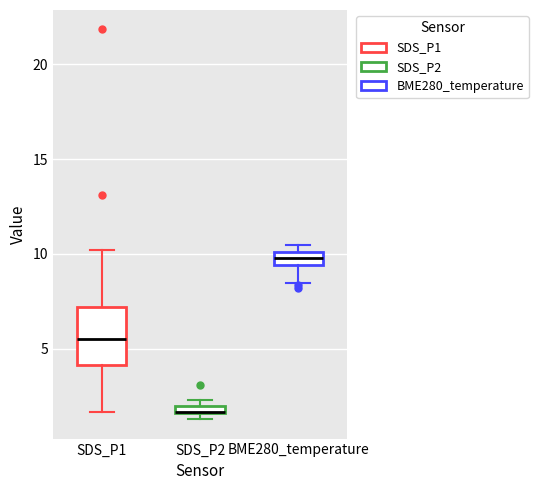

Which box is the tallest, from its lower edge to its upper edge?

SDS_P1